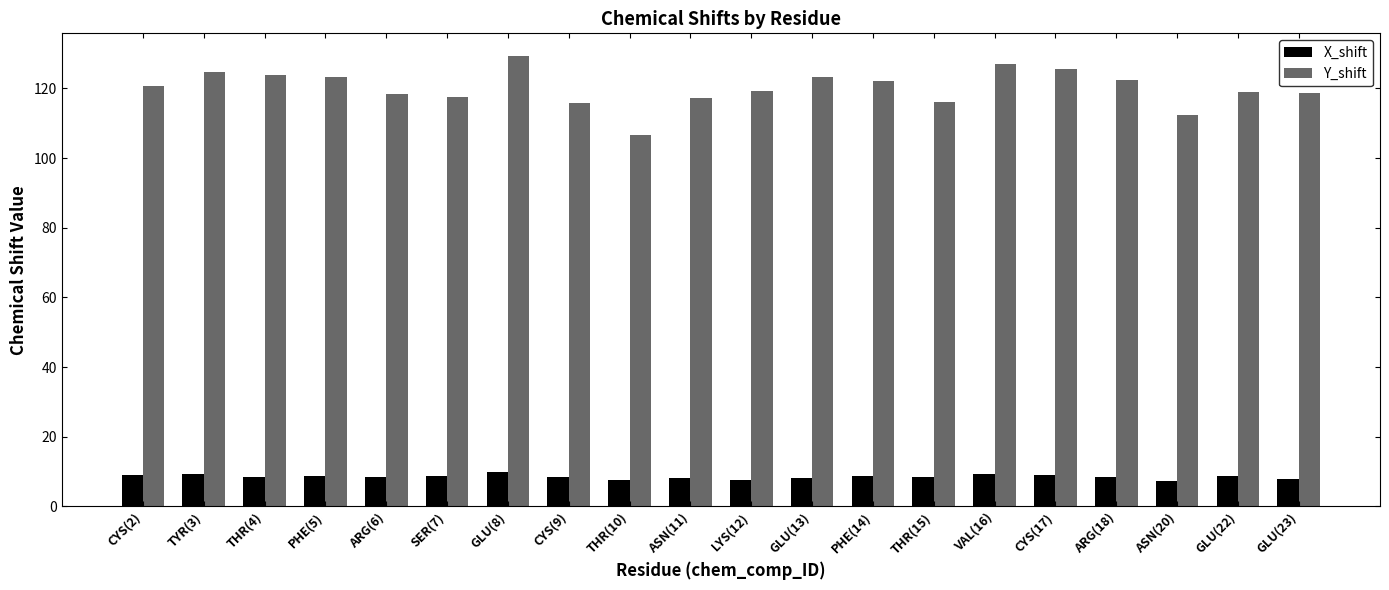

Which series has the largest range (max minus min)?

Y_shift